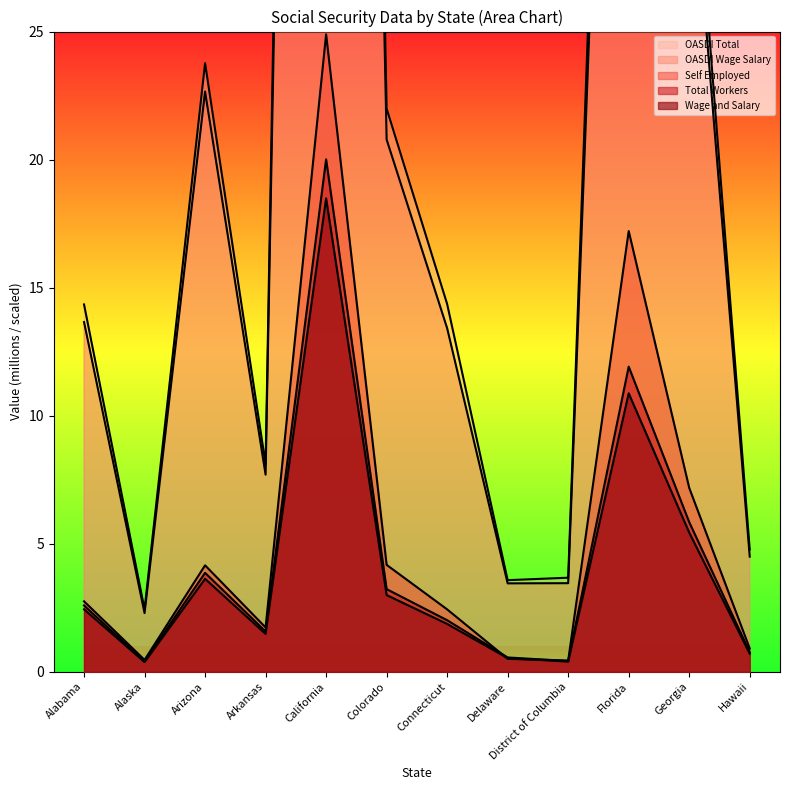

The value of Total Workers at Florida is 11.9. True or false?

True